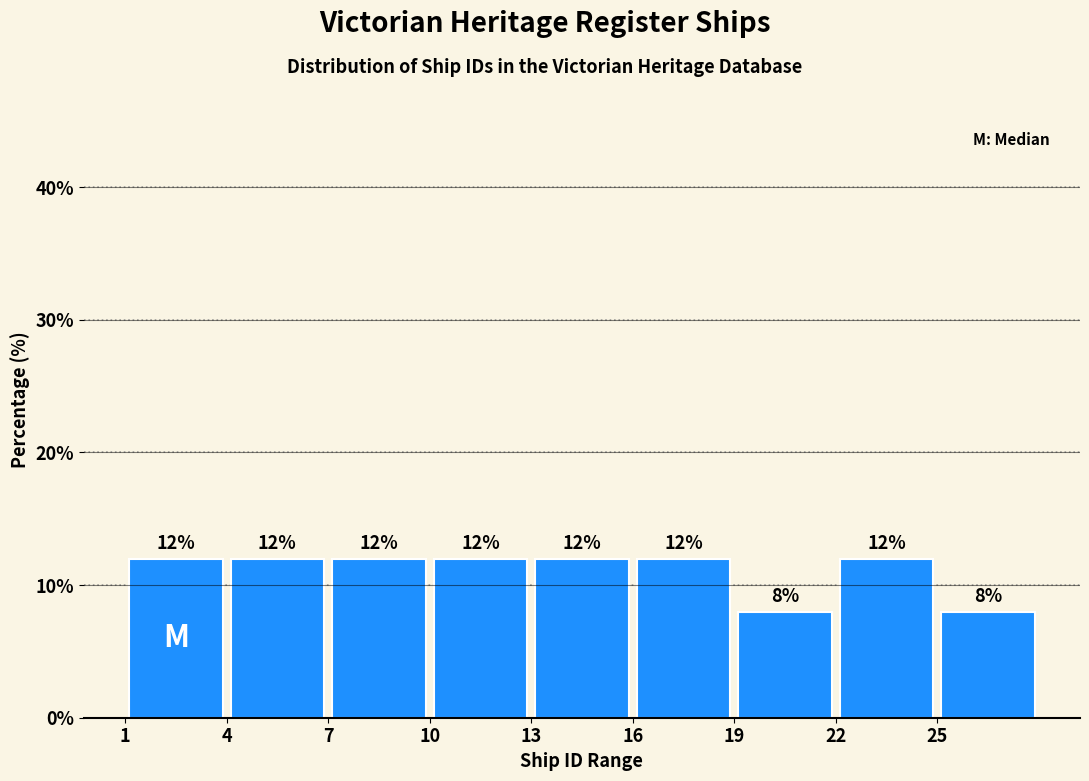

Reading left to right, list every bar in this chart as the range it spans on the x-axis followed by its height.

1 to 4: 12
4 to 7: 12
7 to 10: 12
10 to 13: 12
13 to 16: 12
16 to 19: 12
19 to 22: 8
22 to 25: 12
25 to 28: 8